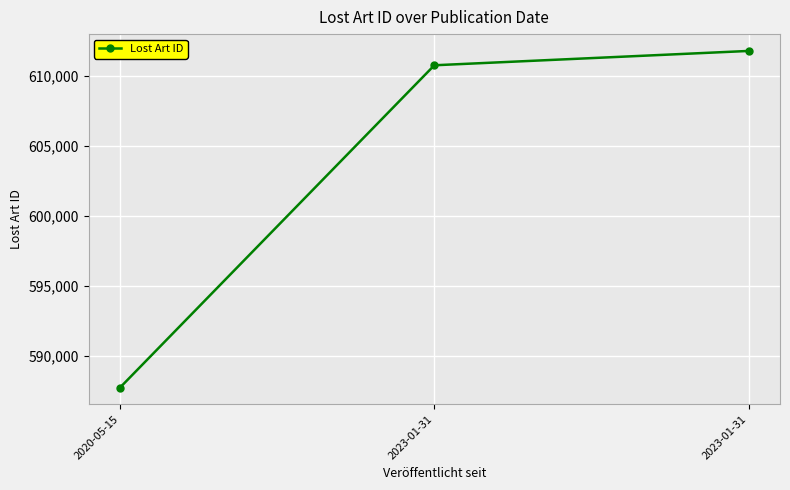

The value at 2020-05-15 is 587713. True or false?

True